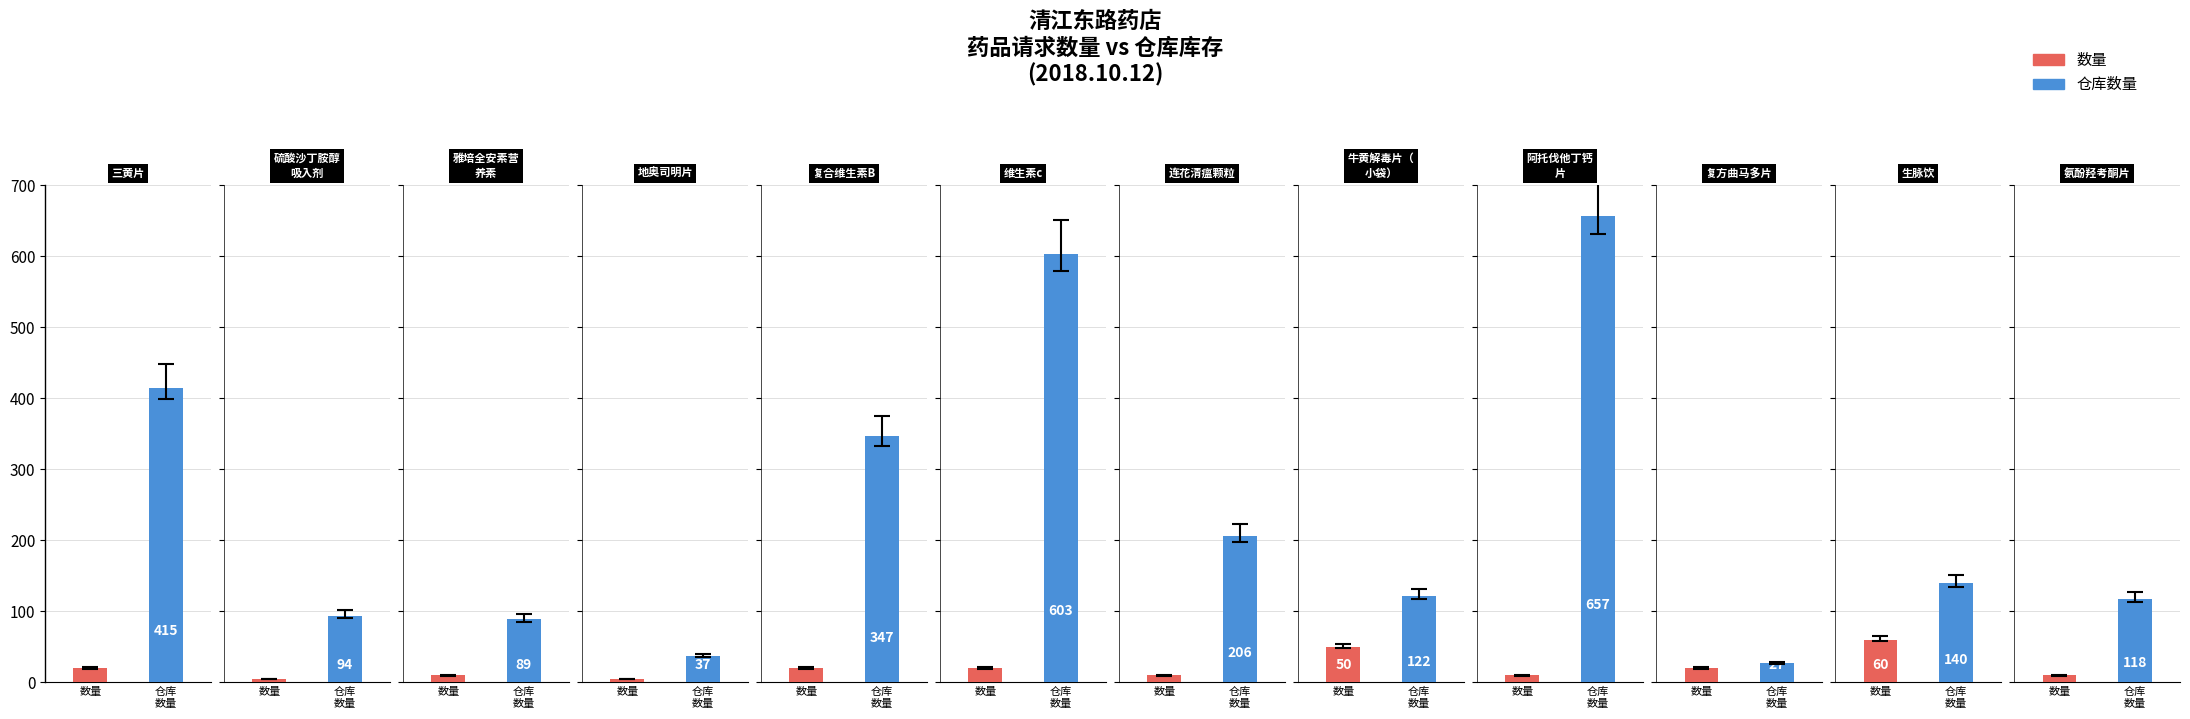

At how many categories does at least one series exceed 229?

4